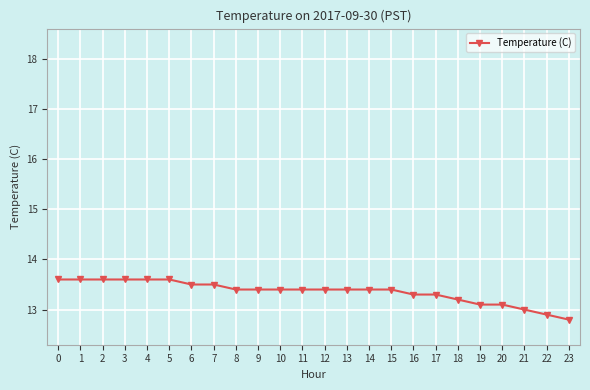

Is this an area chart (filled region under the line)?

No